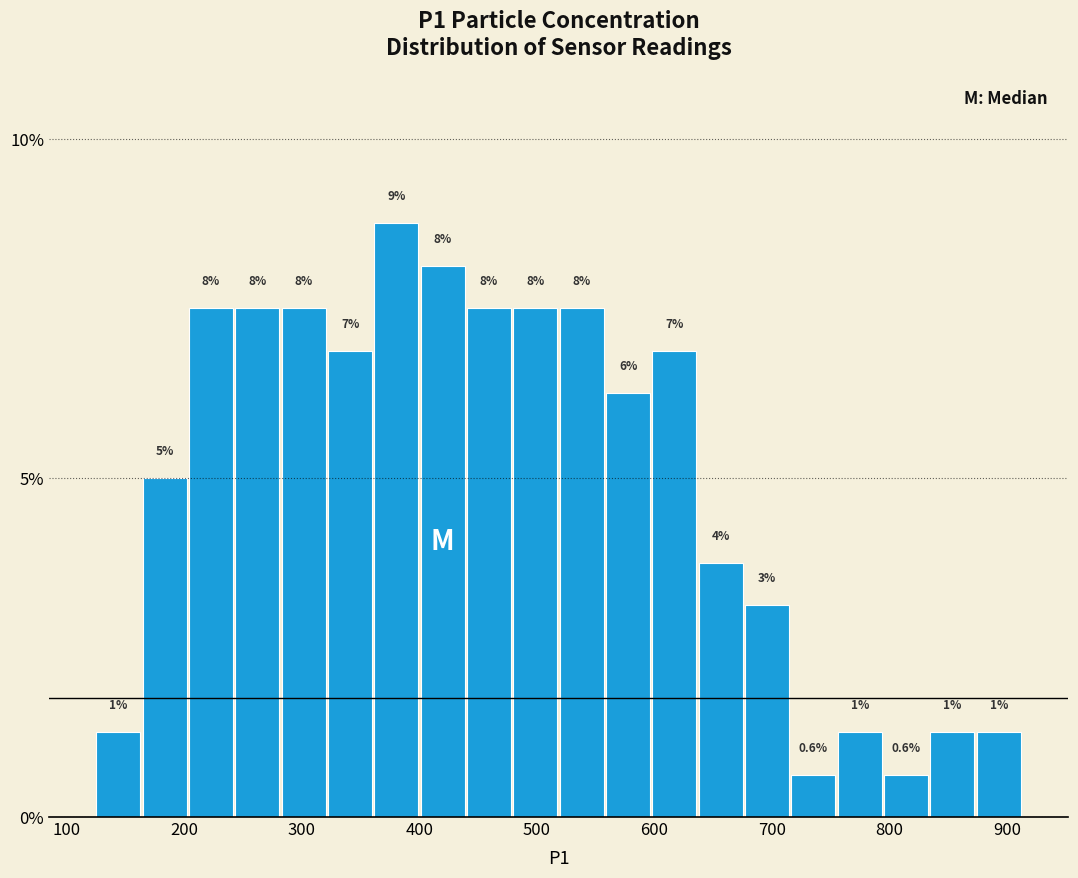

Read against the x-axis, roughly where is the centre of the tallest bar?

380